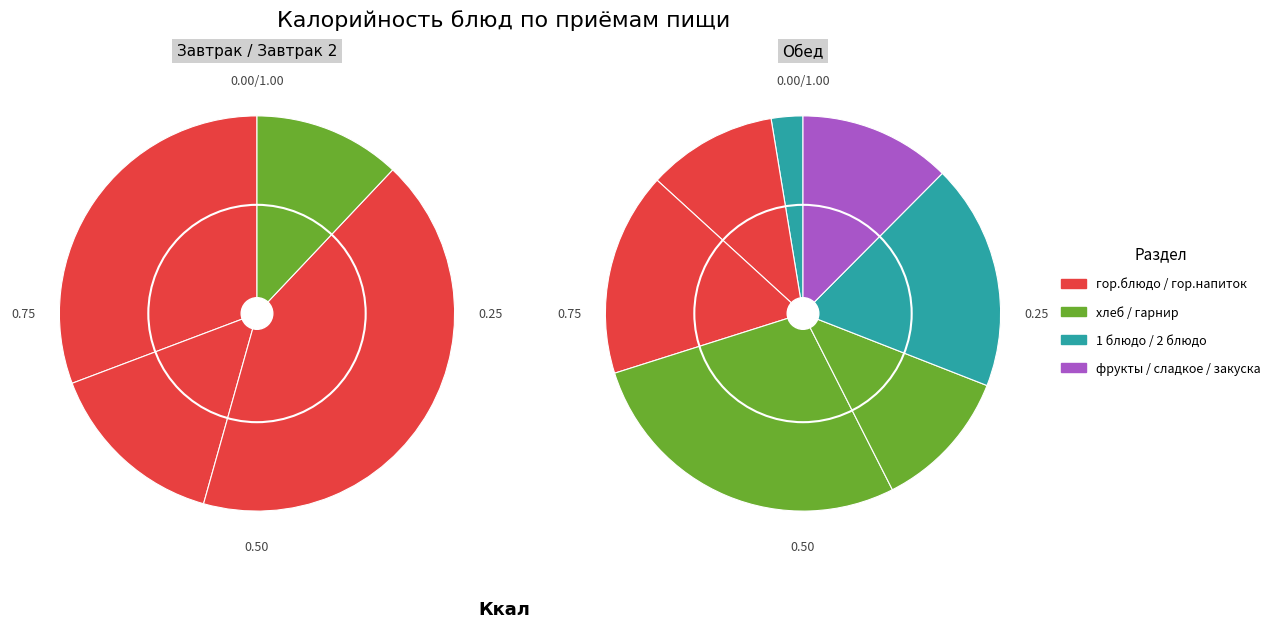

How many slices are in this pie chart?

11